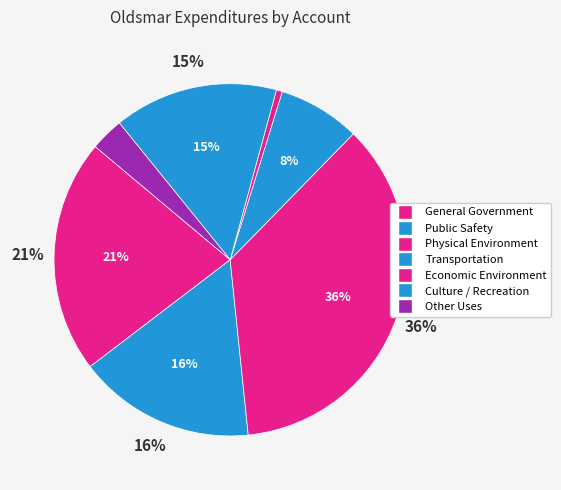

Combined, what portion of the pie is Public Safety and Economic Environment?

16.8%